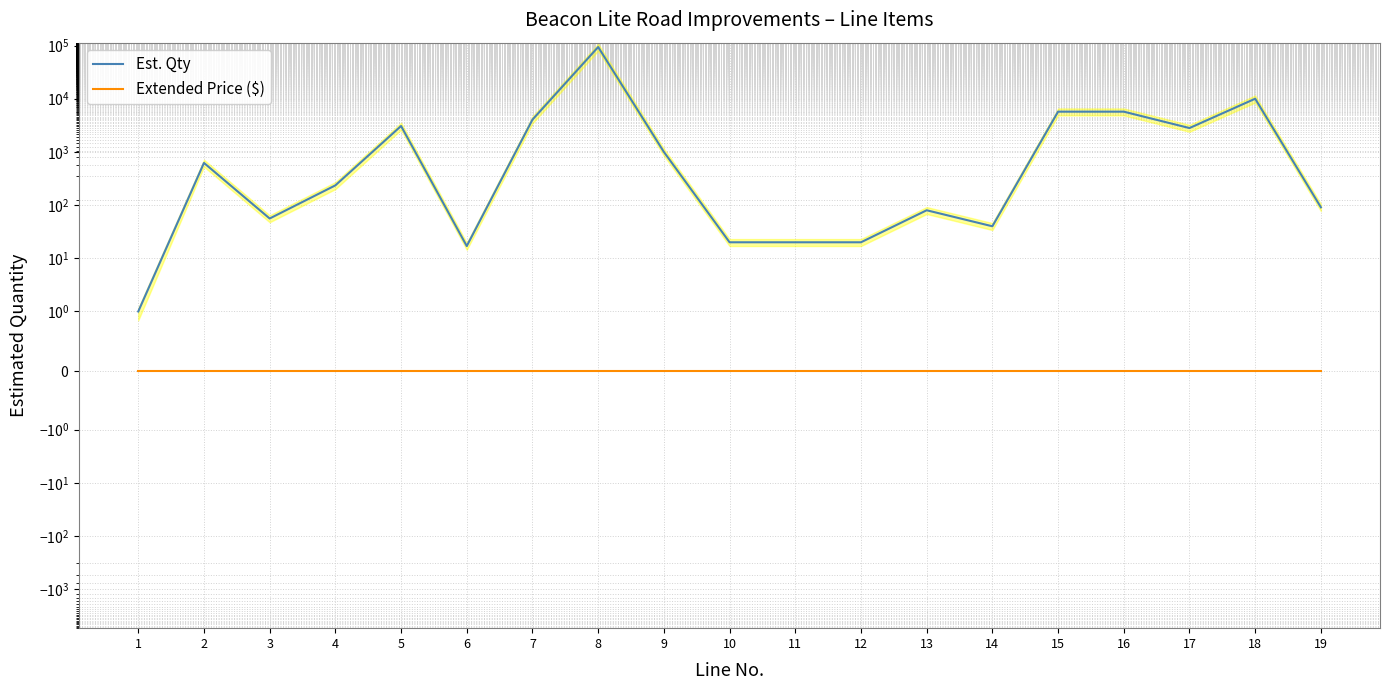

Is it true that Est. Qty equals 20 at 11?

True